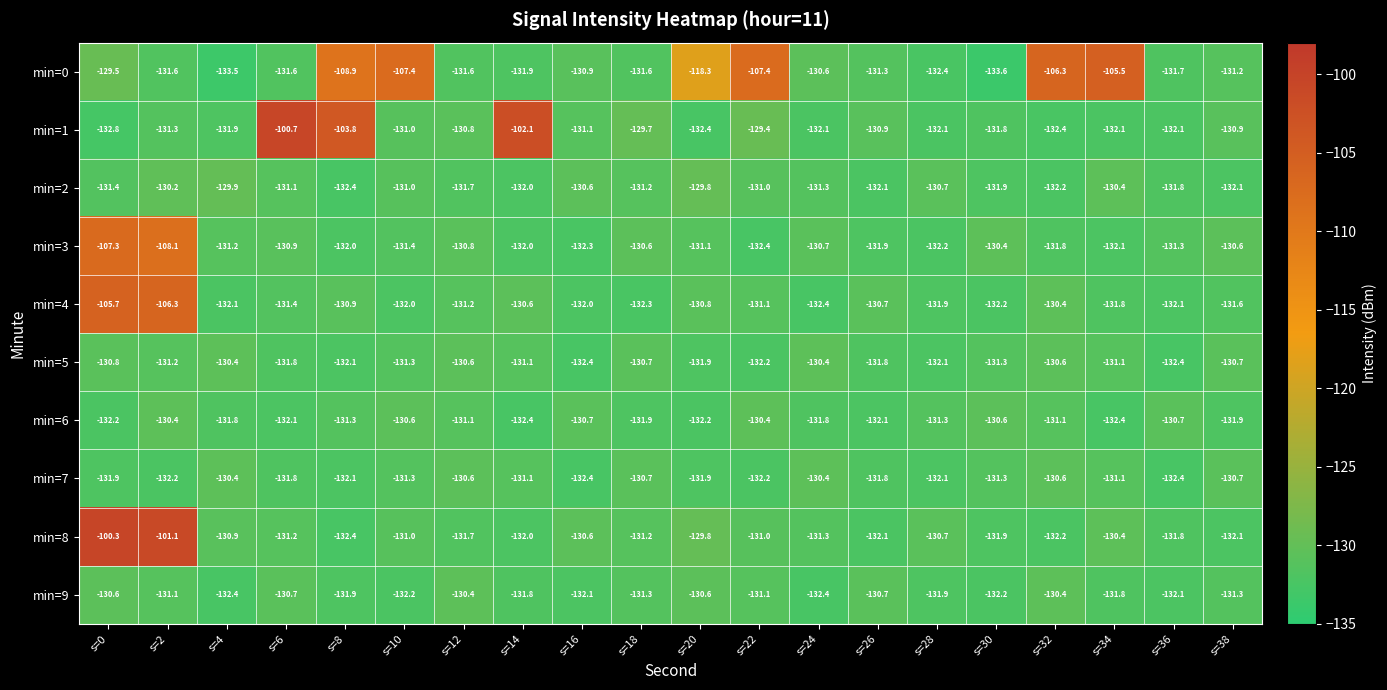

Count the number of categories in the chart.

20